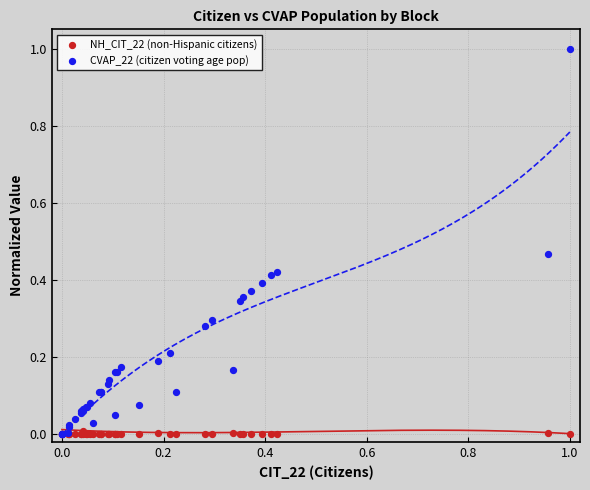

Which series has the largest Y range (max minus min)?

CVAP_22 (citizen voting age pop)